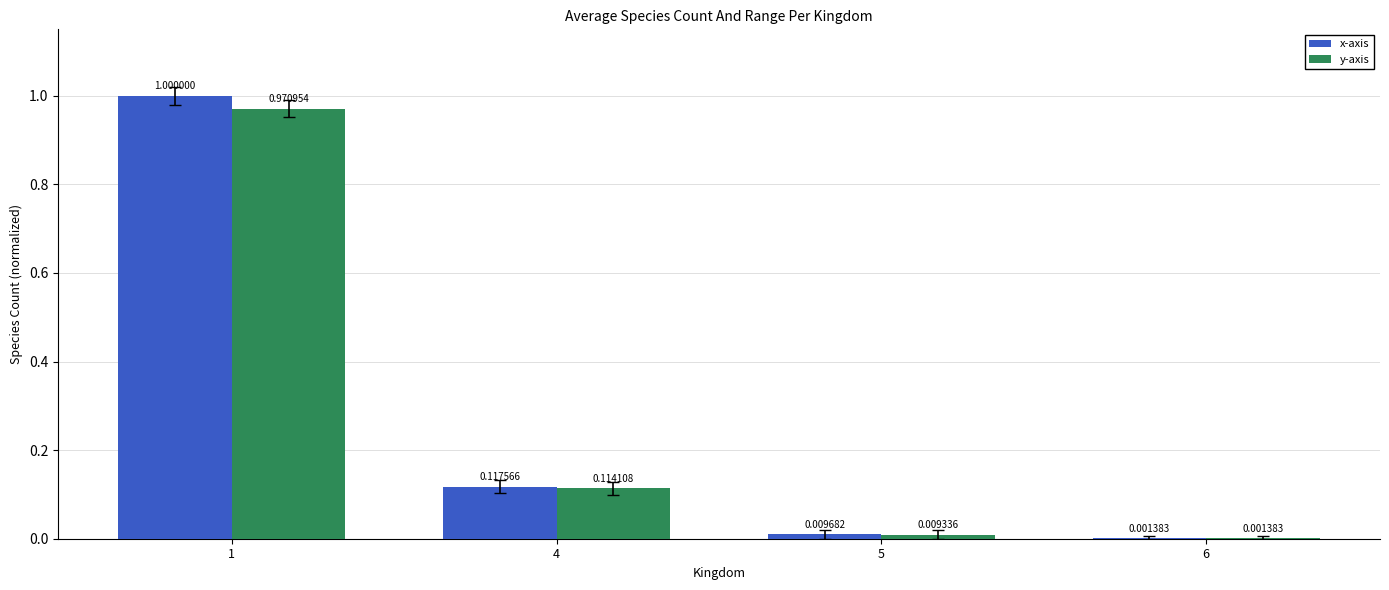

Which series changed the most between 1 and 6?

x-axis